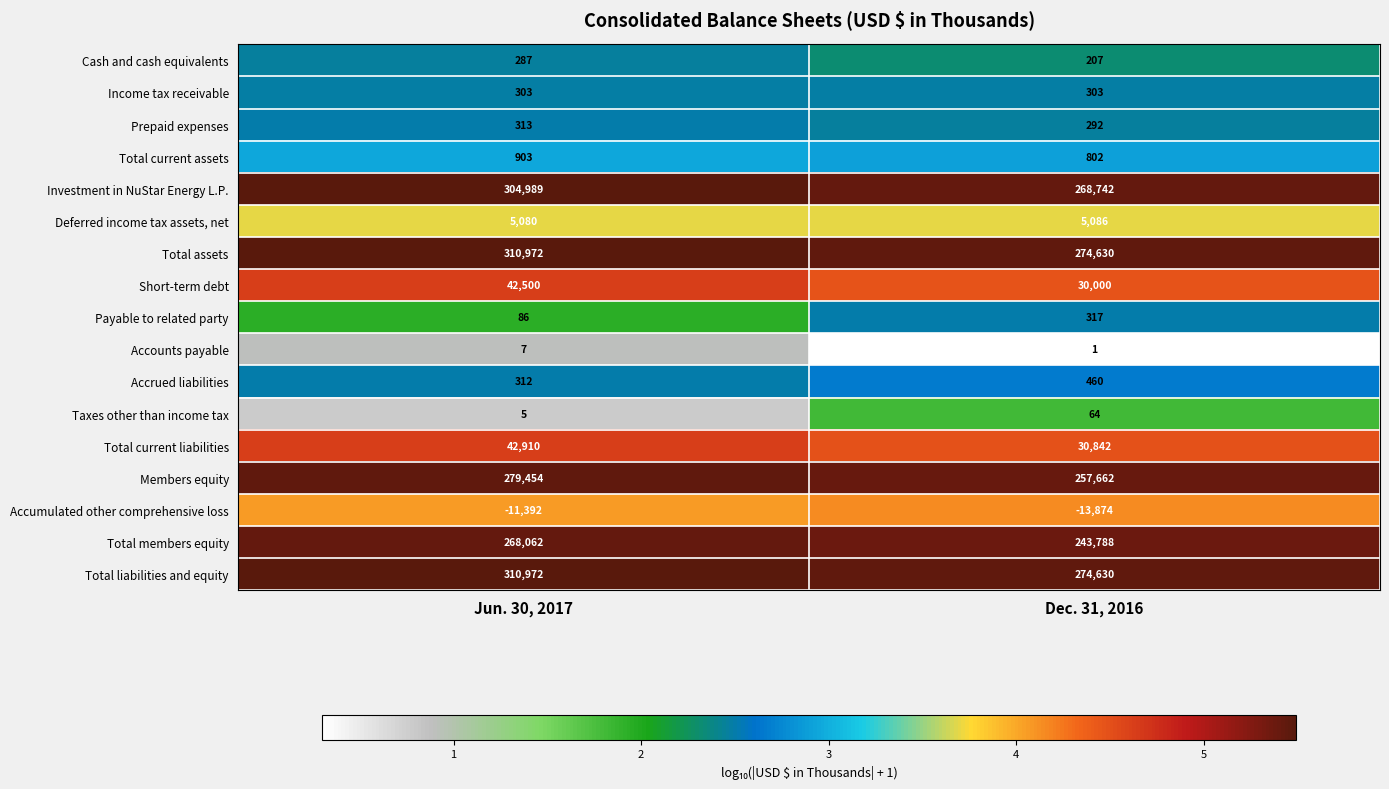

List the labels in order of Taxes other than income tax value, smallest first.

Jun. 30, 2017, Dec. 31, 2016